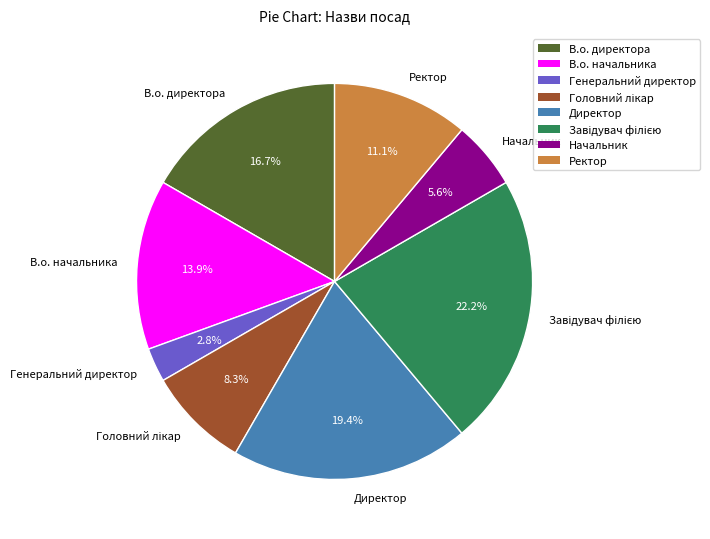

How many segments does this pie chart have?

8